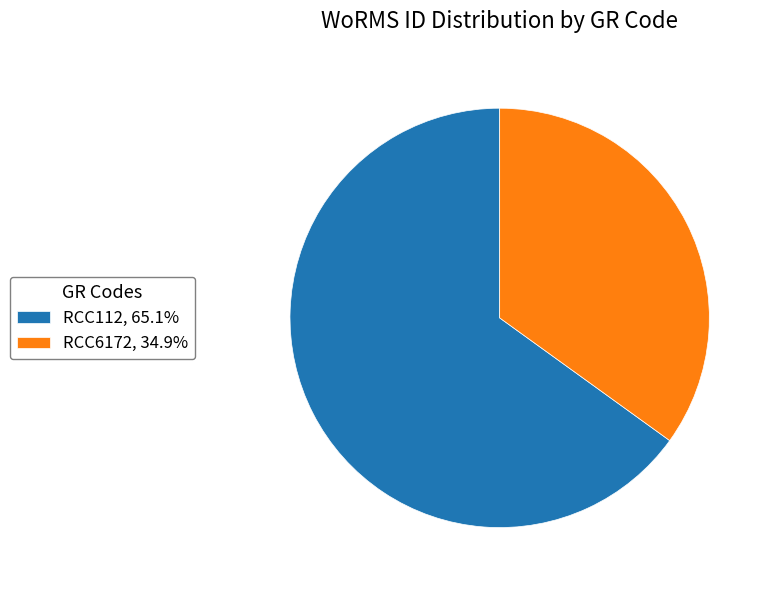

Is there a majority slice in this chart?

Yes